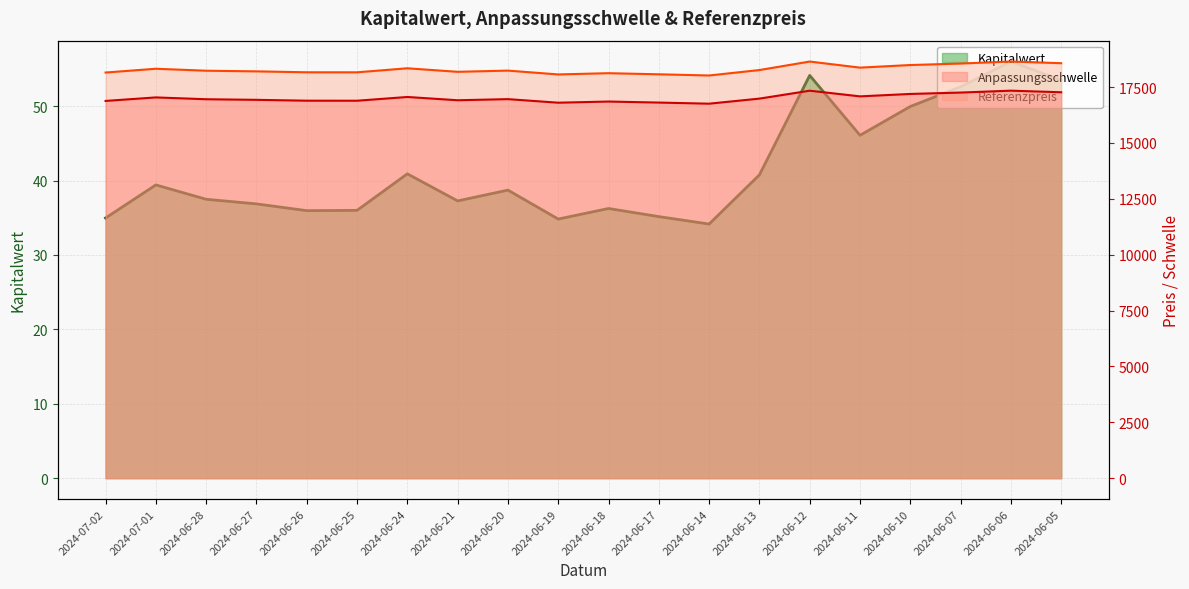

What is the label of the 13th point from the right?

2024-06-21